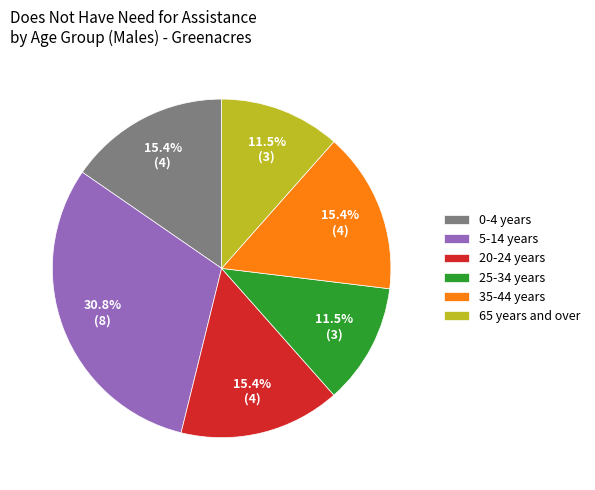

To the nearest percent, what is the average slice percentage?

17%